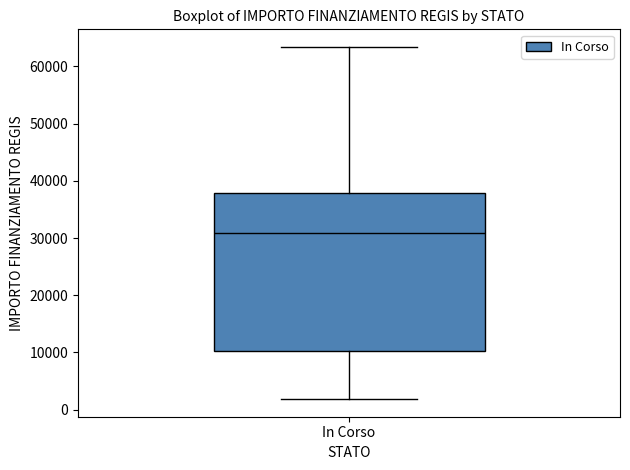

Transcribe this box plot: give where the median line is, the range the box spans, and where the two whiskers end, as read against the y-axis. The values are not printed on the chart, so give them approximately, as read against the axis.

median 31000, box 10000 to 38000, whiskers 2000 to 63000